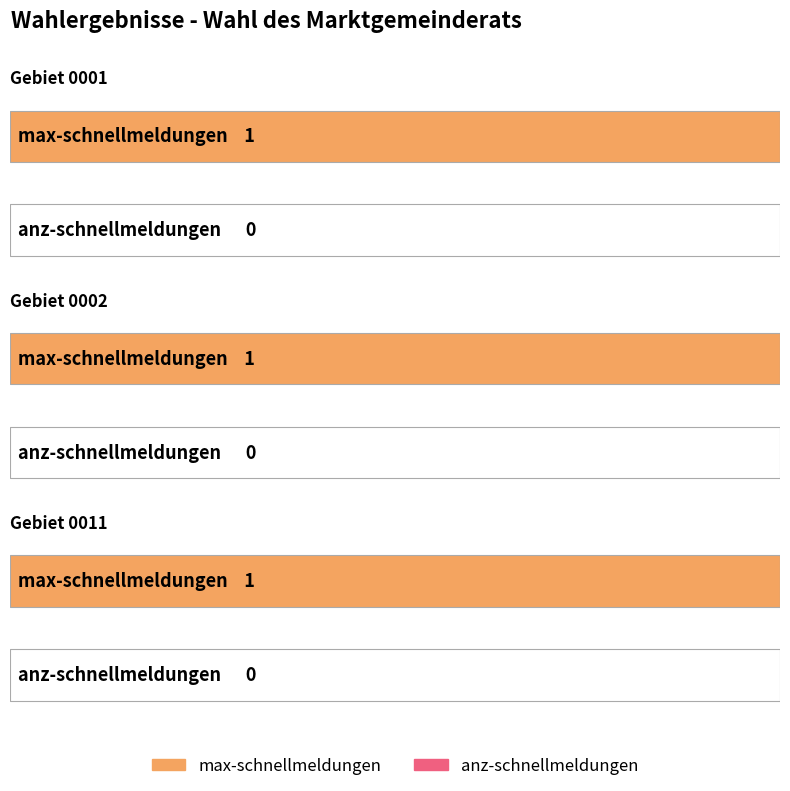

Does the chart contain stacked bars?

No